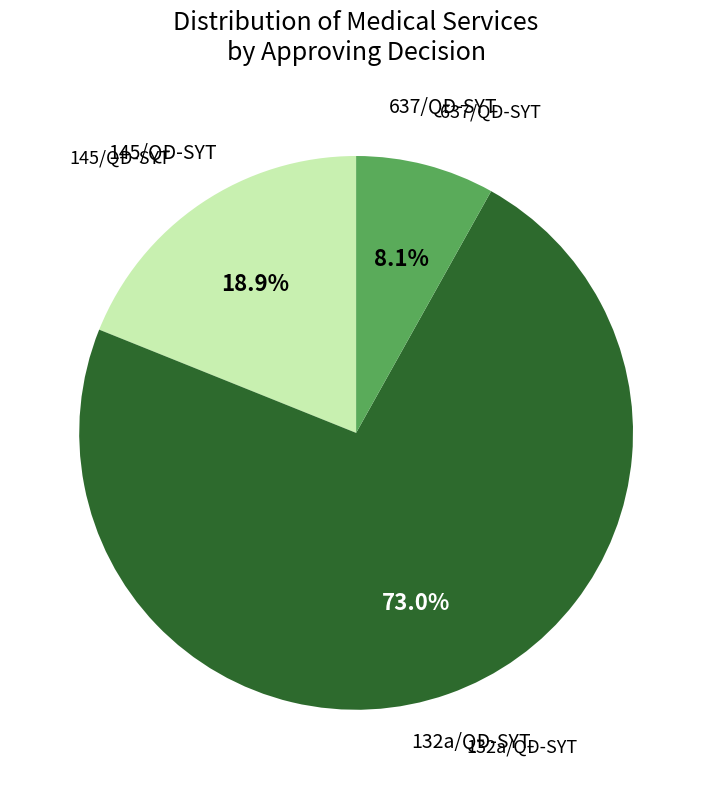

Is there a majority slice in this chart?

Yes